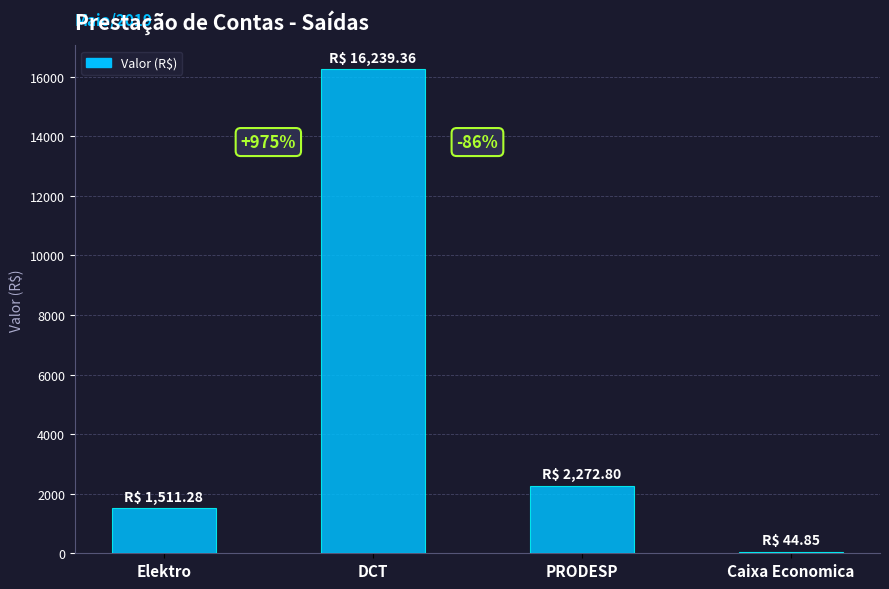

What is the smallest value displayed?

44.9